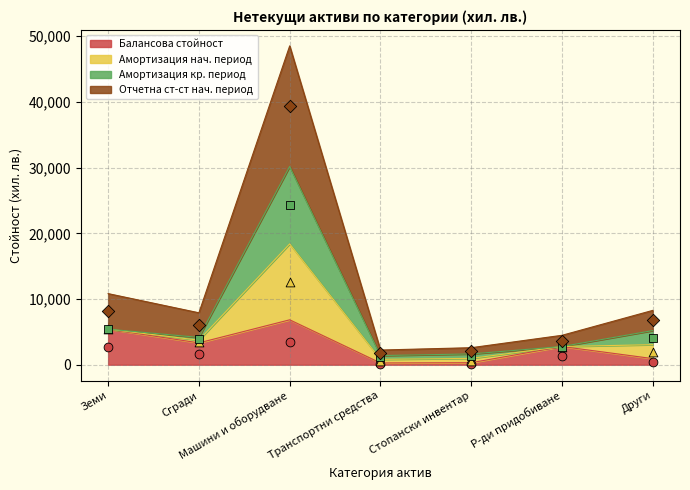

At which category is the sum across all series the highest?

Машини и оборудване